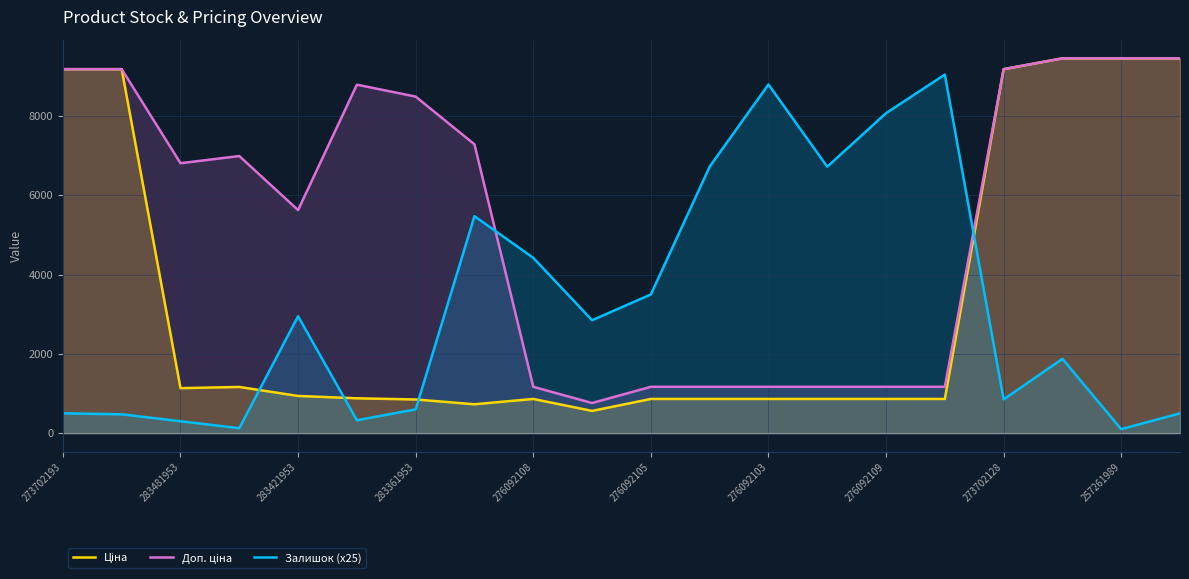

Where does the Залишок (x25) series first go above 2850?

283421953